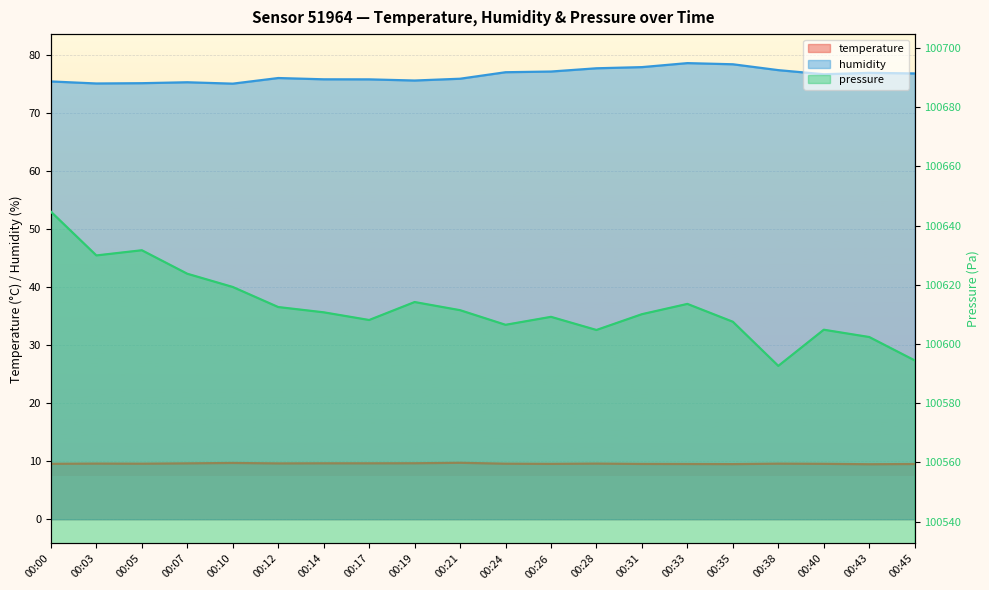

What is the total value across all series at 00:35?

100695.4